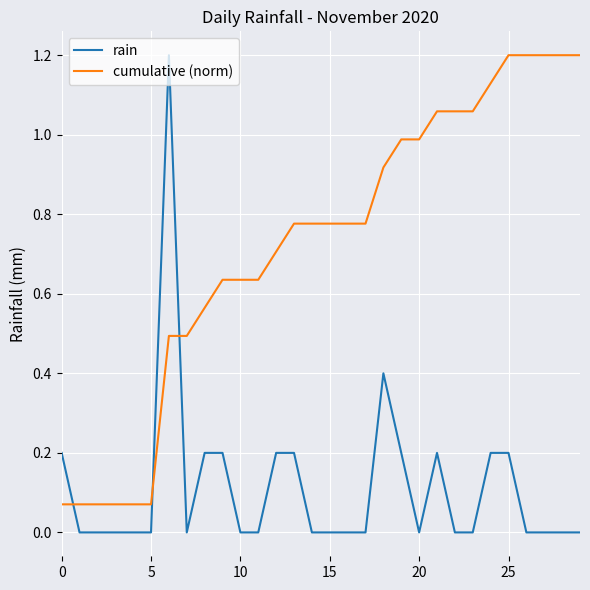

Rank the series by their average value, from lowest to highest.

rain, cumulative (norm)